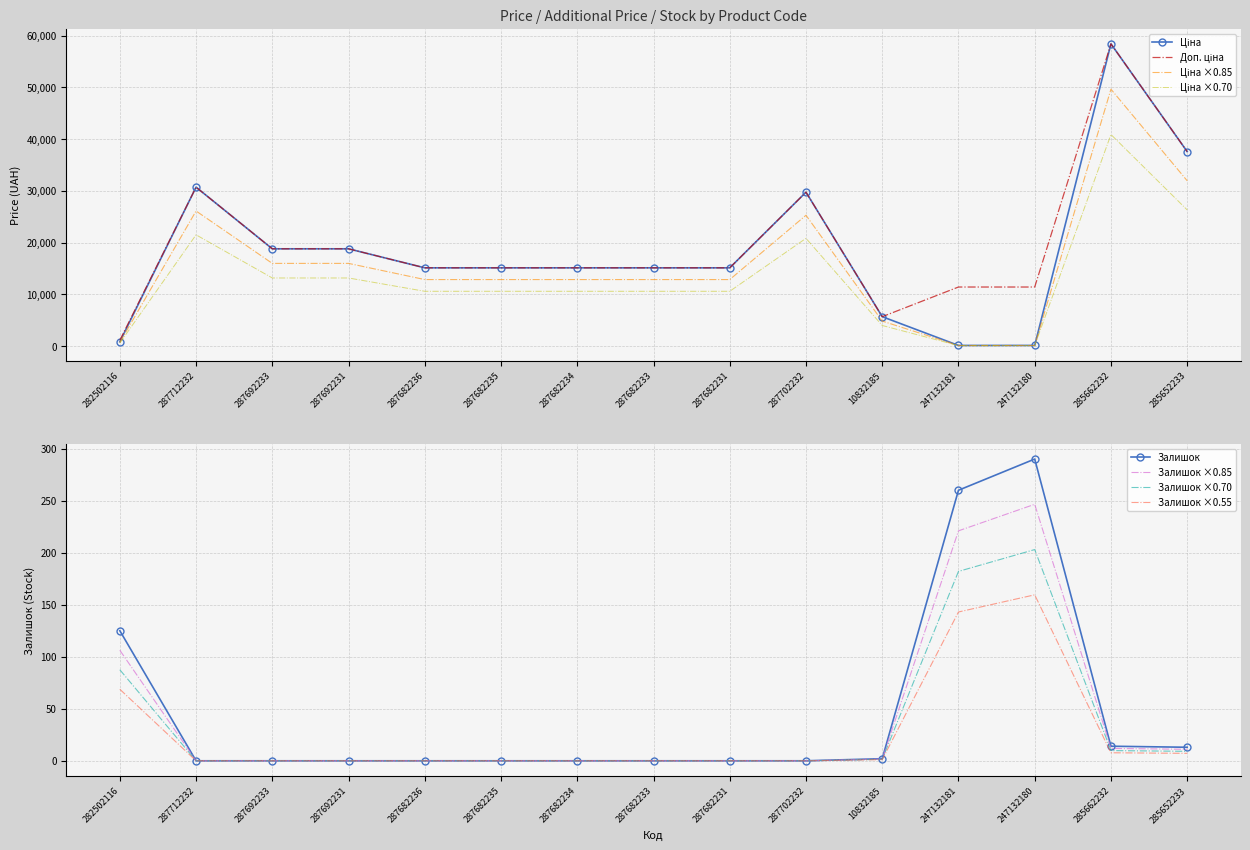

At 247132180, list the series in order from largest to smallest.

Доп. ціна, Залишок, Ціна